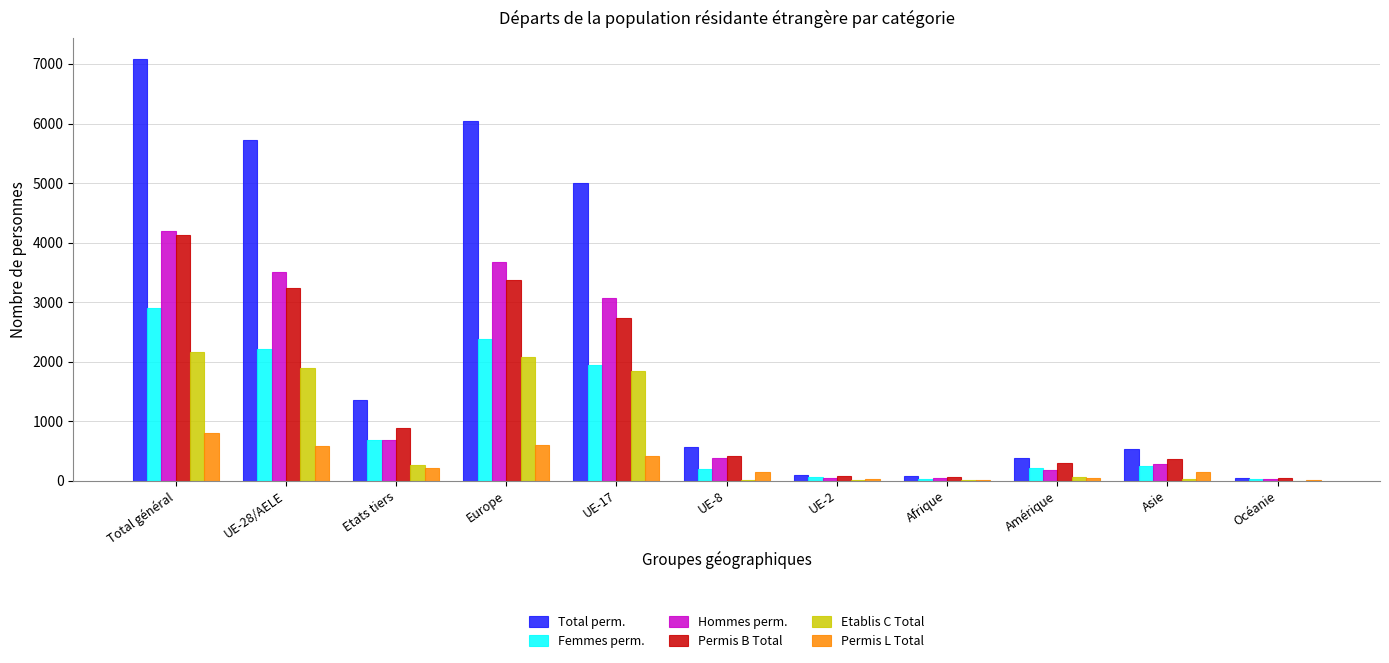

How many categories are shown in the chart?

11